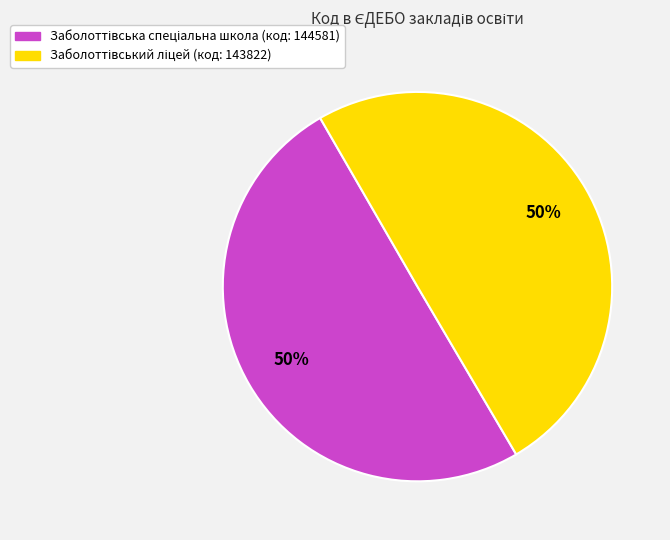

To the nearest percent, what is the average slice percentage?

50%